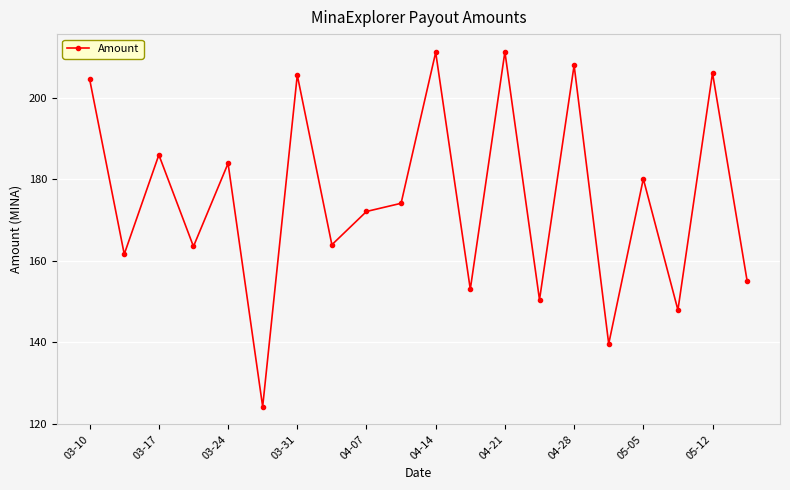

What is the greatest value displayed?

211.4